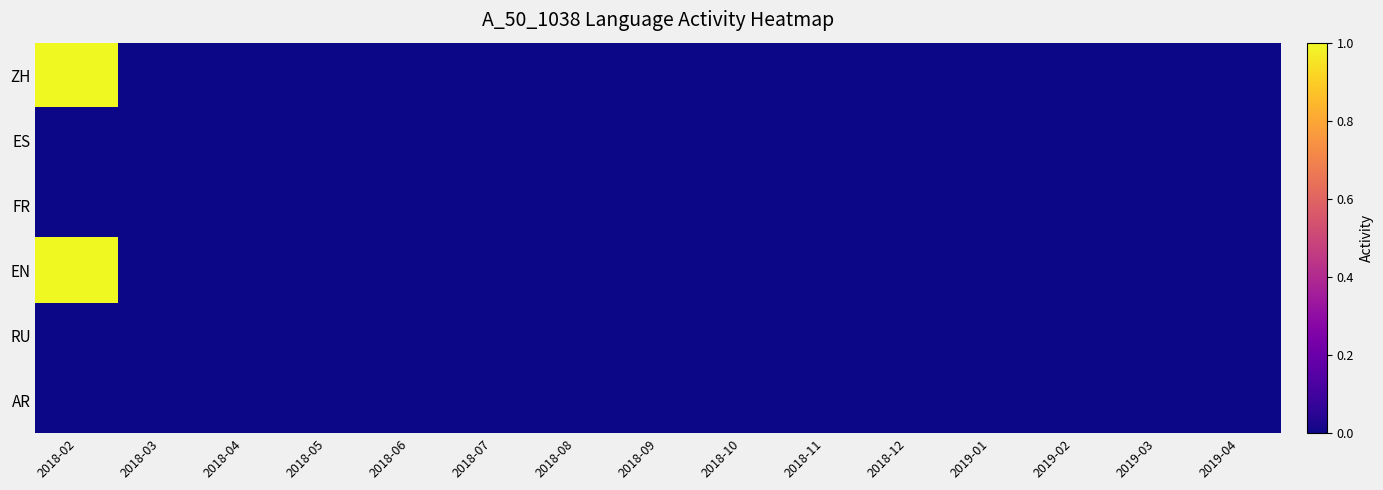

Reading left to right, transcribe all the data shown in this chart.

ZH: 2018-02=1	2018-03=0	2018-04=0	2018-05=0	2018-06=0	2018-07=0	2018-08=0	2018-09=0	2018-10=0	2018-11=0	2018-12=0	2019-01=0	2019-02=0	2019-03=0	2019-04=0
ES: 2018-02=0	2018-03=0	2018-04=0	2018-05=0	2018-06=0	2018-07=0	2018-08=0	2018-09=0	2018-10=0	2018-11=0	2018-12=0	2019-01=0	2019-02=0	2019-03=0	2019-04=0
FR: 2018-02=0	2018-03=0	2018-04=0	2018-05=0	2018-06=0	2018-07=0	2018-08=0	2018-09=0	2018-10=0	2018-11=0	2018-12=0	2019-01=0	2019-02=0	2019-03=0	2019-04=0
EN: 2018-02=1	2018-03=0	2018-04=0	2018-05=0	2018-06=0	2018-07=0	2018-08=0	2018-09=0	2018-10=0	2018-11=0	2018-12=0	2019-01=0	2019-02=0	2019-03=0	2019-04=0
RU: 2018-02=0	2018-03=0	2018-04=0	2018-05=0	2018-06=0	2018-07=0	2018-08=0	2018-09=0	2018-10=0	2018-11=0	2018-12=0	2019-01=0	2019-02=0	2019-03=0	2019-04=0
AR: 2018-02=0	2018-03=0	2018-04=0	2018-05=0	2018-06=0	2018-07=0	2018-08=0	2018-09=0	2018-10=0	2018-11=0	2018-12=0	2019-01=0	2019-02=0	2019-03=0	2019-04=0